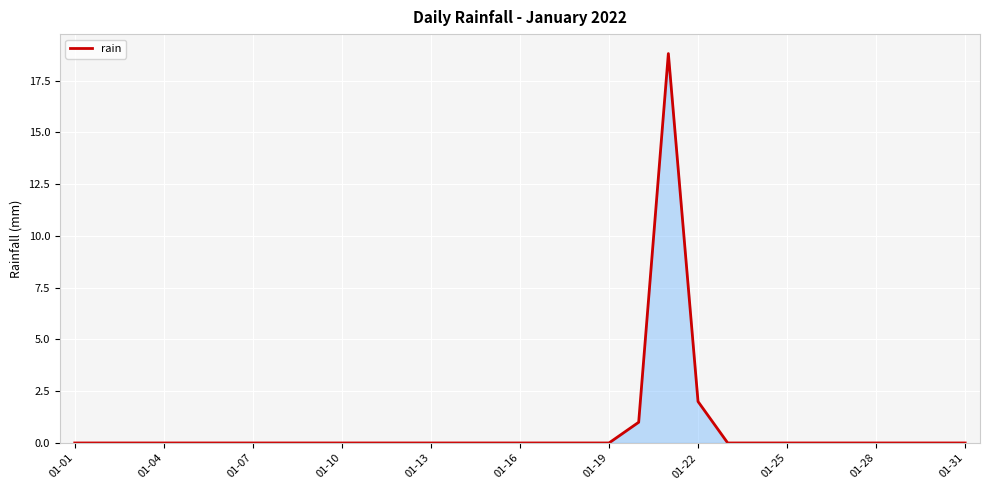

What is the average value?

0.7